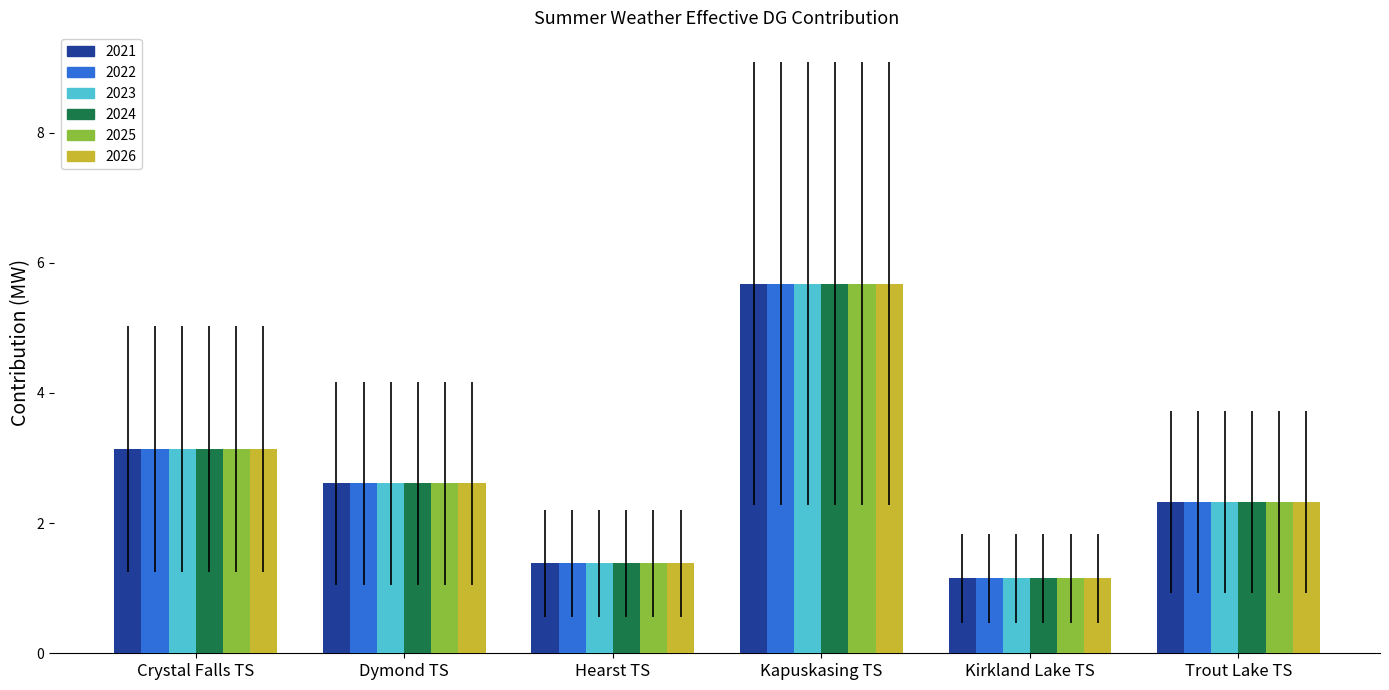

The value of 2023 at Kirkland Lake TS is 1.1. True or false?

True